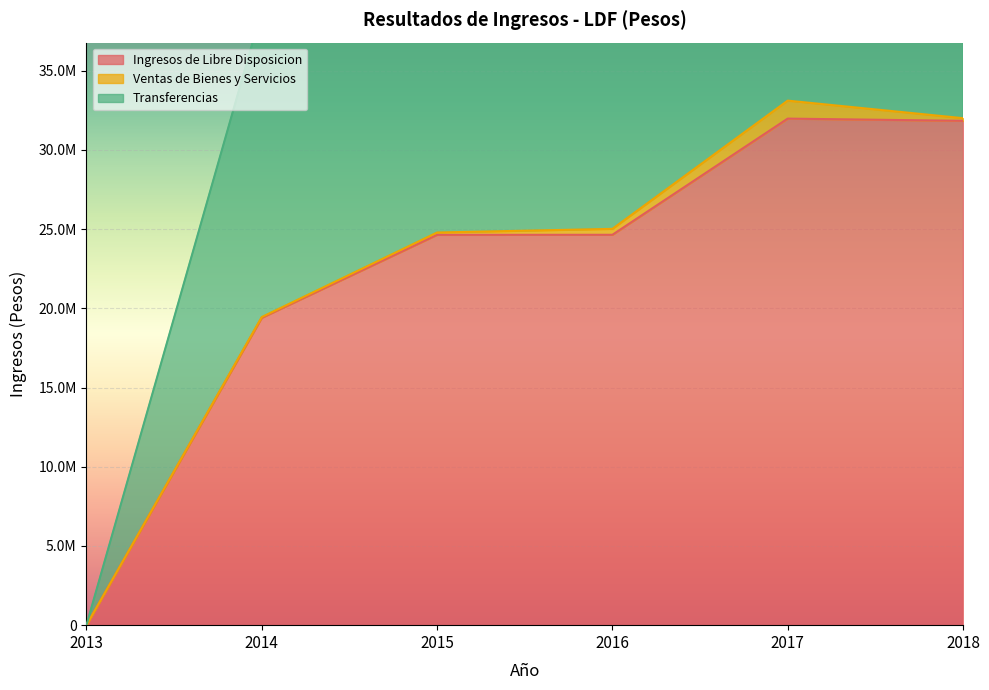

What is the sum of all Transferencias values?

265010717.0